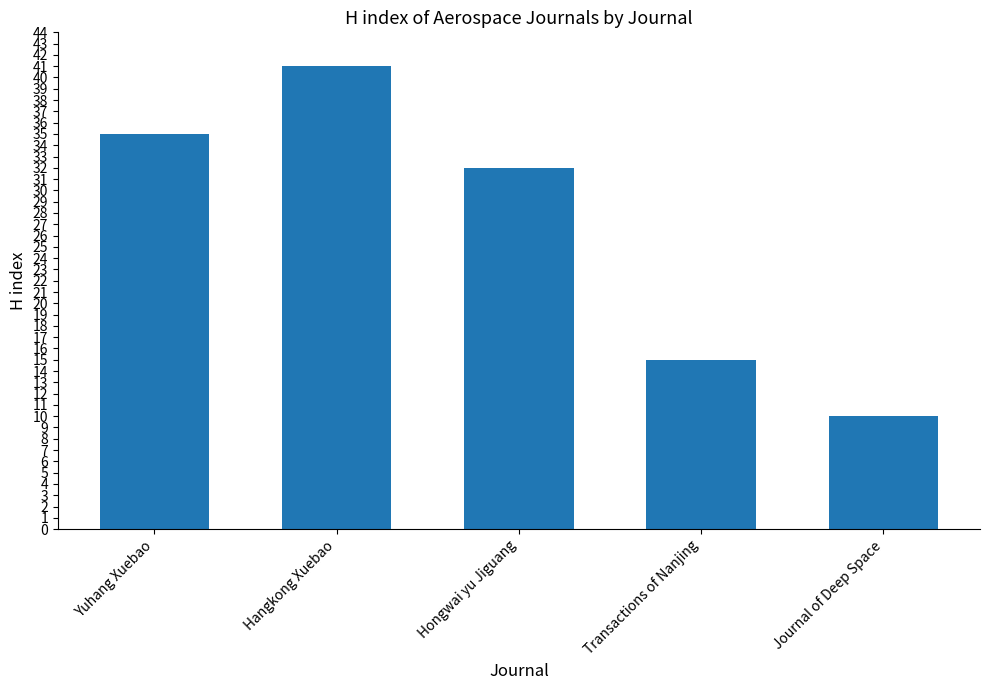

Reading left to right, list all the values displayed in this chart.

Yuhang Xuebao=35	Hangkong Xuebao=41	Hongwai yu Jiguang=32	Transactions of Nanjing=15	Journal of Deep Space=10